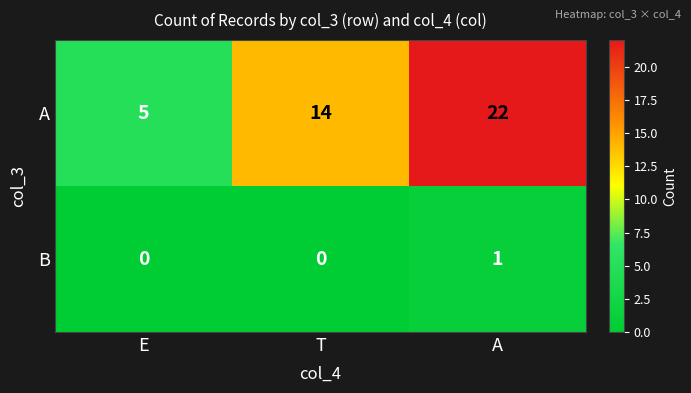

Count the A values in the range 5 to 22.

3